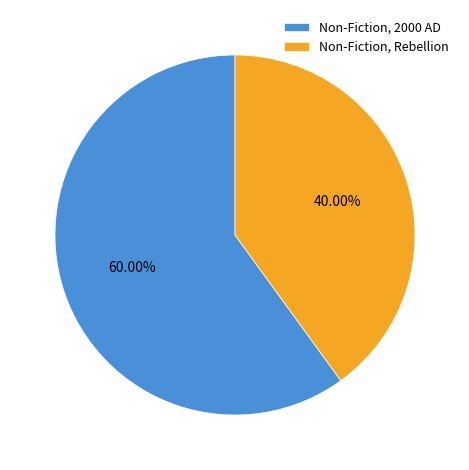

What is the ratio of the value at Non-Fiction, 2000 AD to the value at Non-Fiction, Rebellion?

1.5